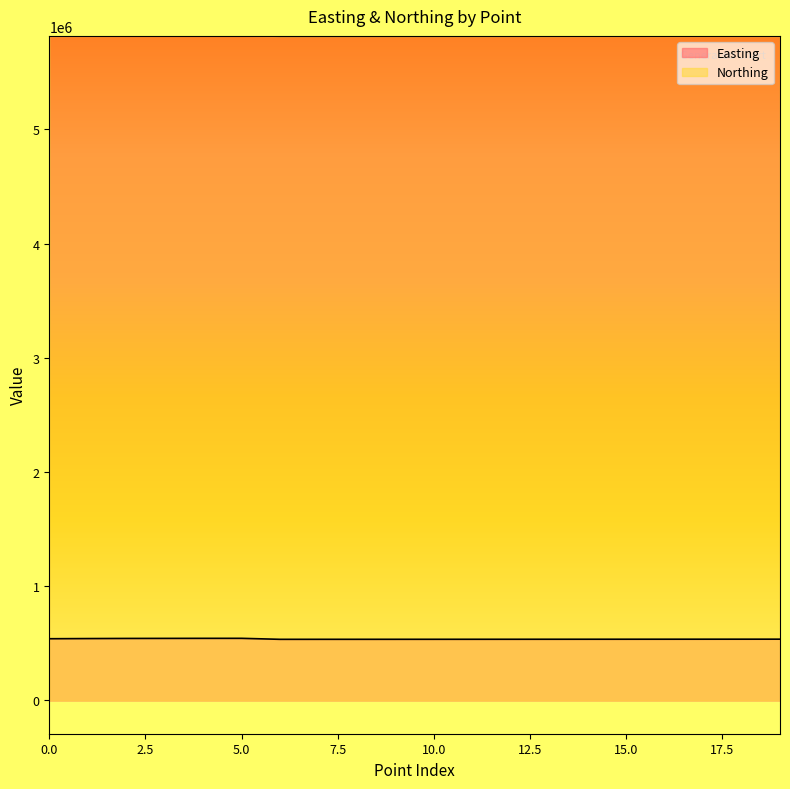

What is the greatest value displayed?

5817628.2